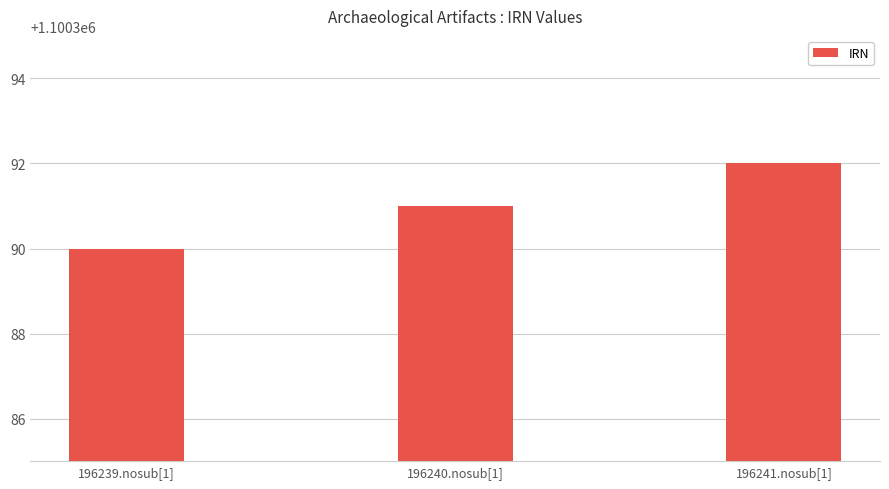

Rank the categories by value from lowest to highest.

196239.nosub[1], 196240.nosub[1], 196241.nosub[1]